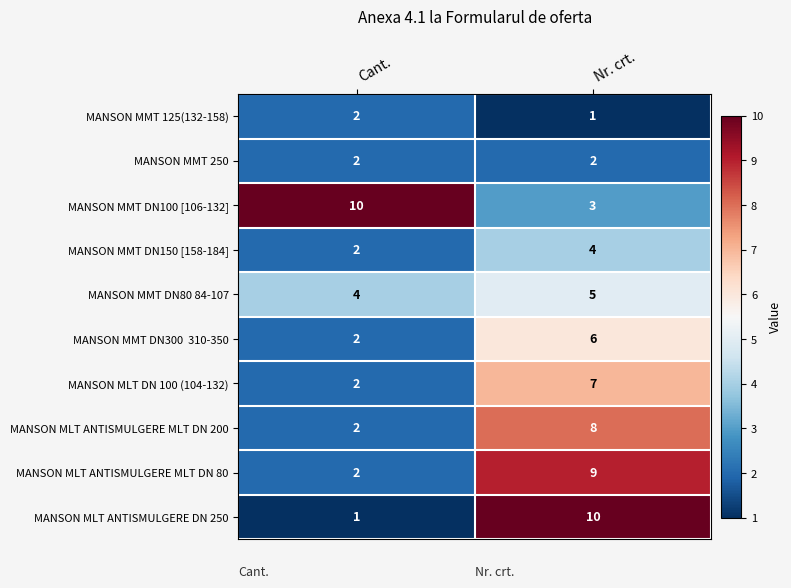

At which label is MANSON MLT ANTISMULGERE DN 250 closest to 5?

Cant.